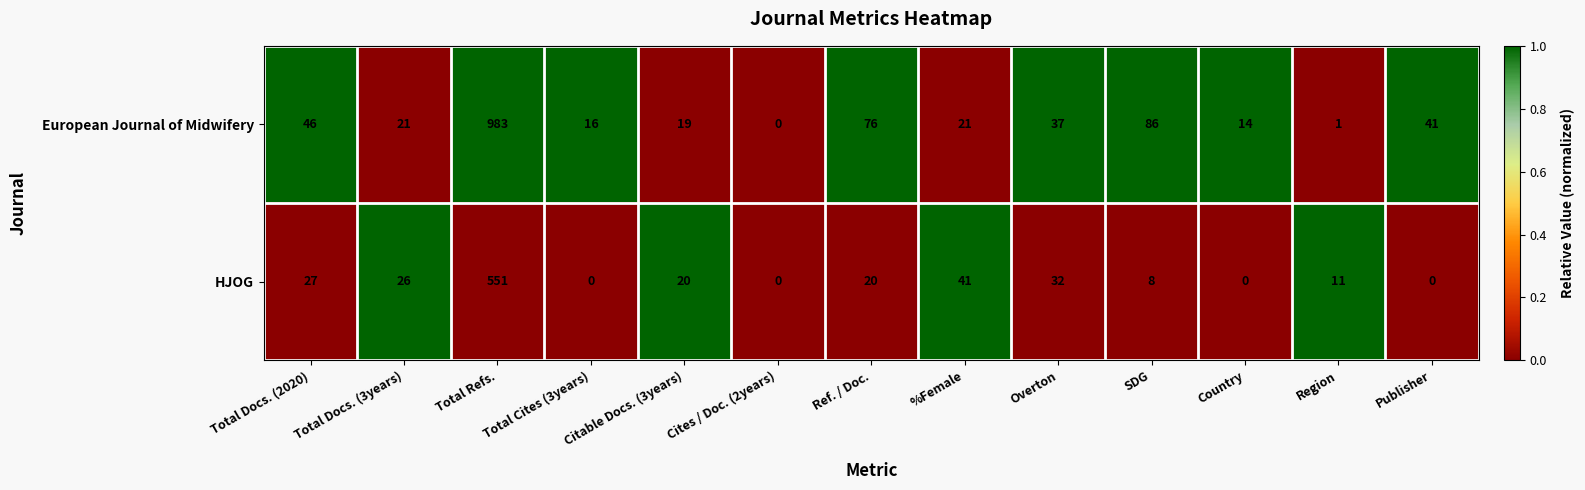

At which category is the sum across all series the highest?

Total Refs.